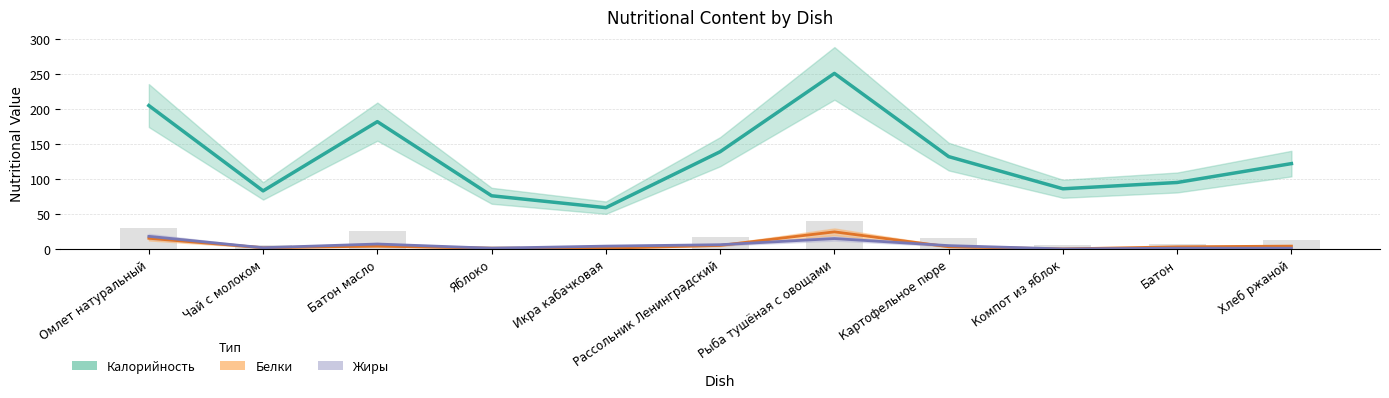

What are all the series names shown in the legend?

Калорийность, Белки, Жиры